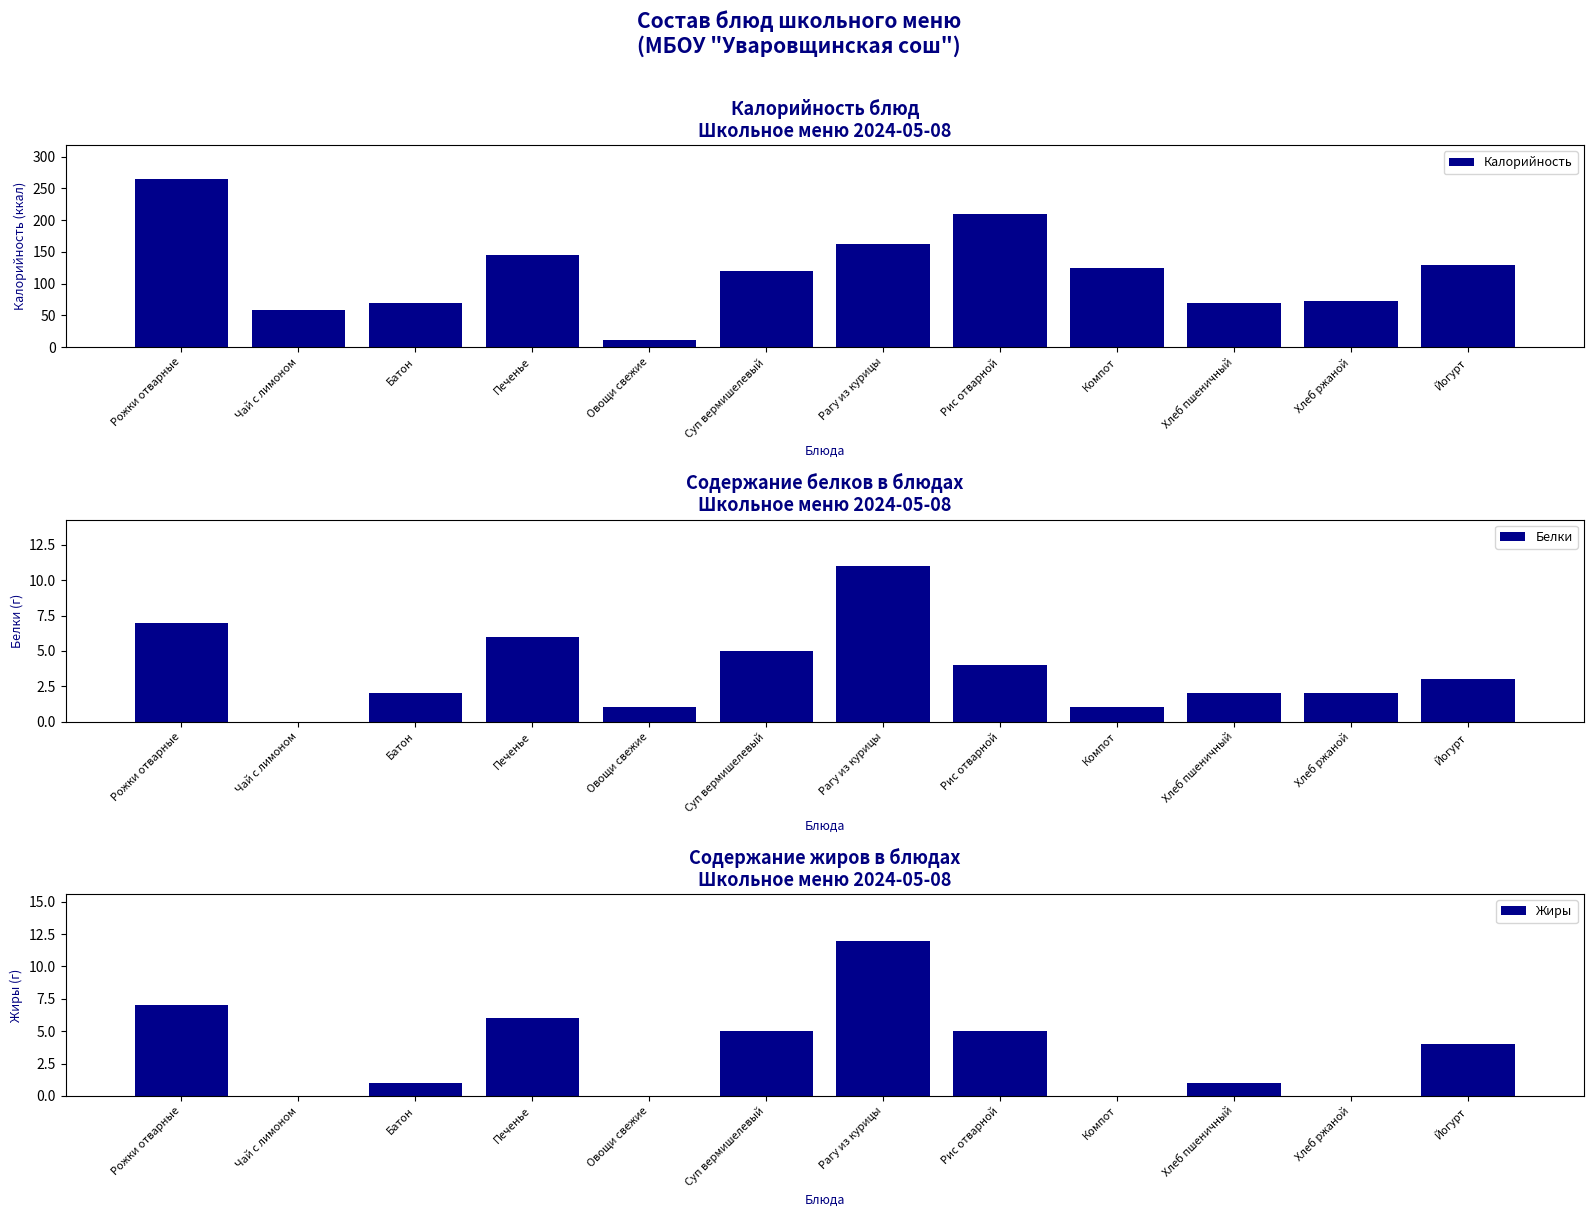

What value does the Калорийность series have at Рис отварной, to the nearest 50?

200